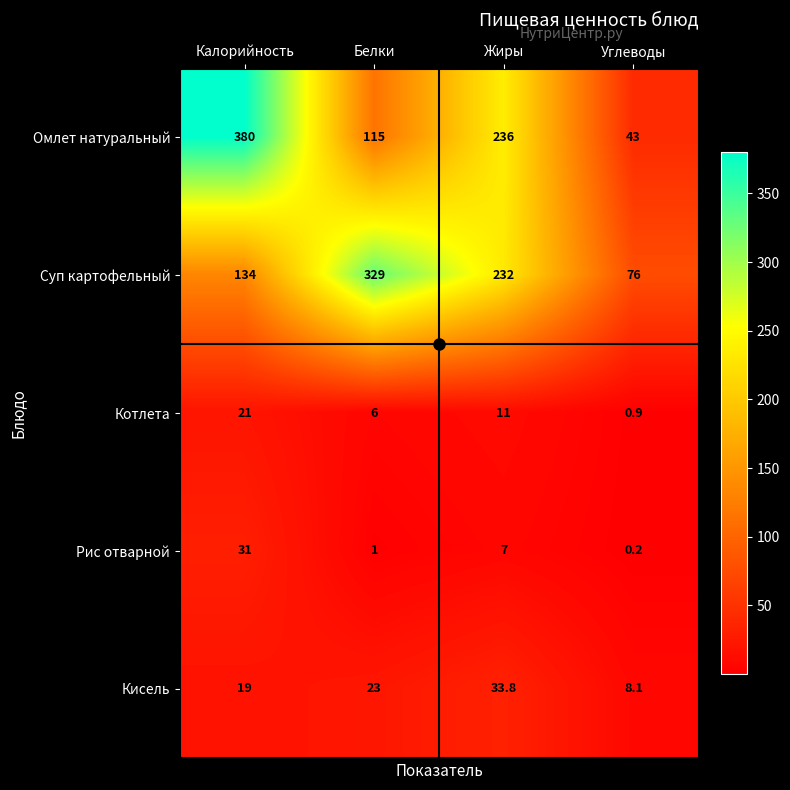

Which category has the highest value in the Рис отварной series?

Калорийность